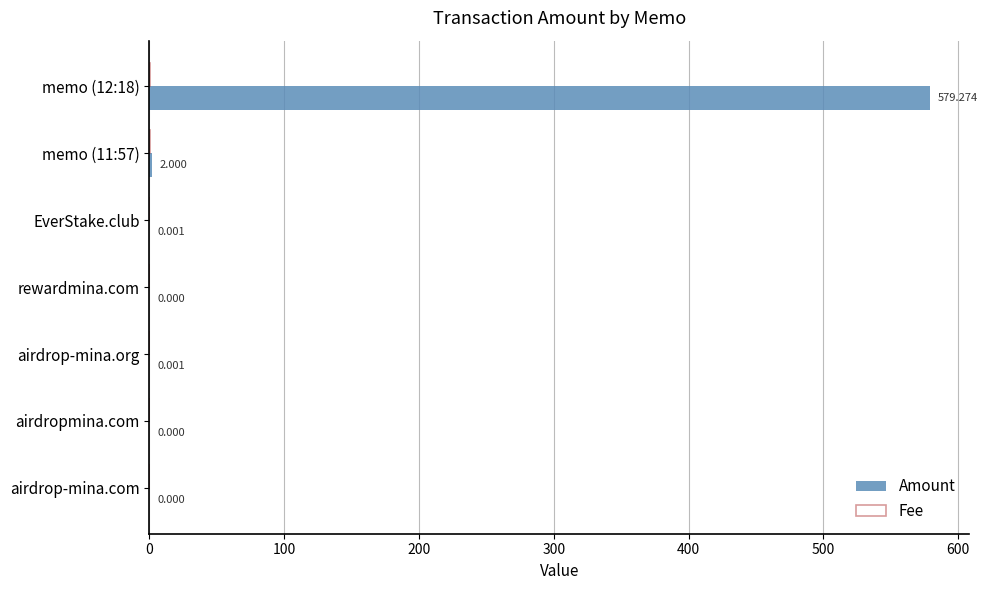

Which series changed the most between airdrop-mina.org and airdropmina.com?

Amount